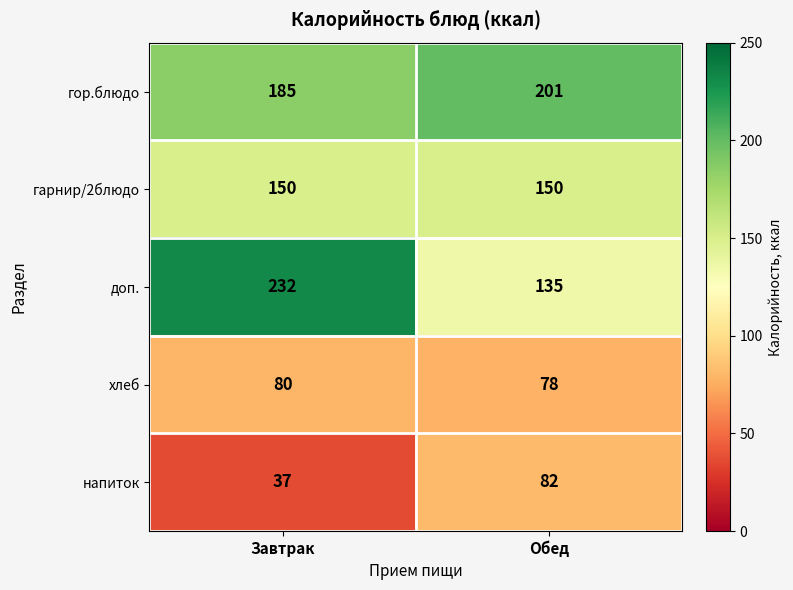

Which category has the lowest value in the хлеб series?

Обед